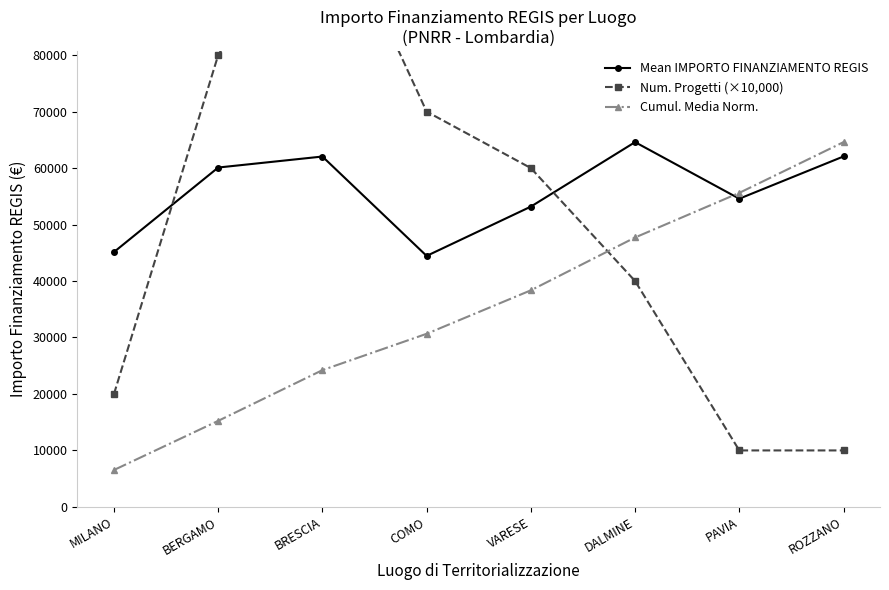

At ROZZANO, list the series in order from largest to smallest.

Cumul. Media Norm., Mean IMPORTO FINANZIAMENTO REGIS, Num. Progetti (×10,000)